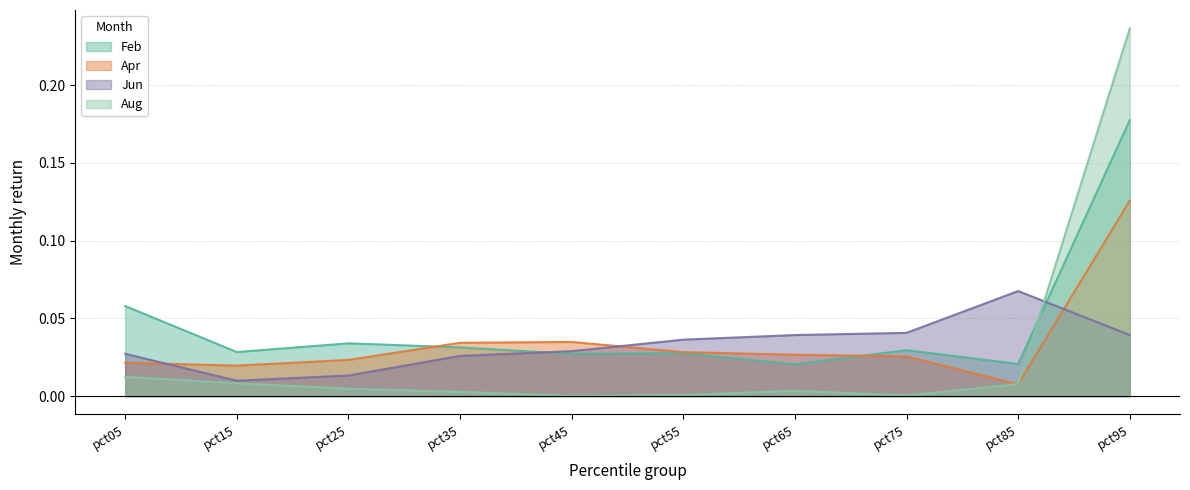

Which series ends up on top after the final intersection of Aug and Feb?

Aug